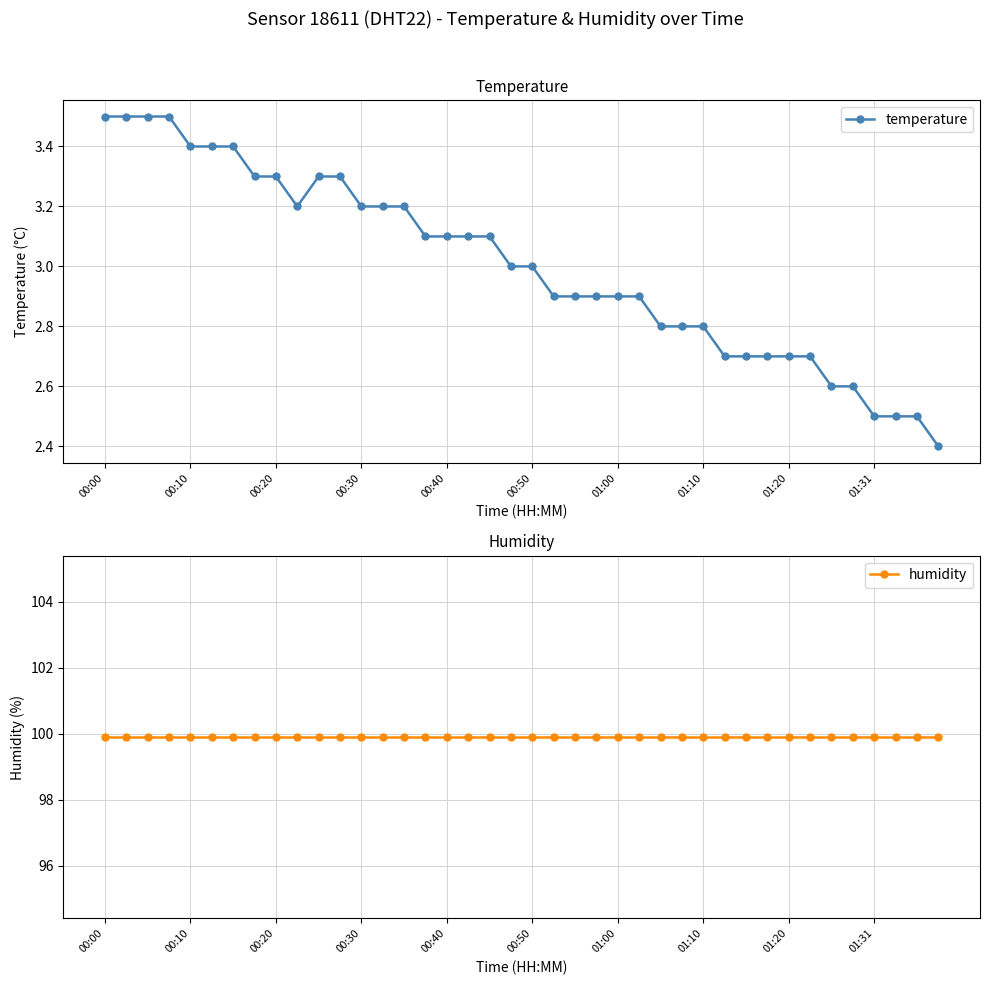

What is the maximum value shown in the chart?

99.9